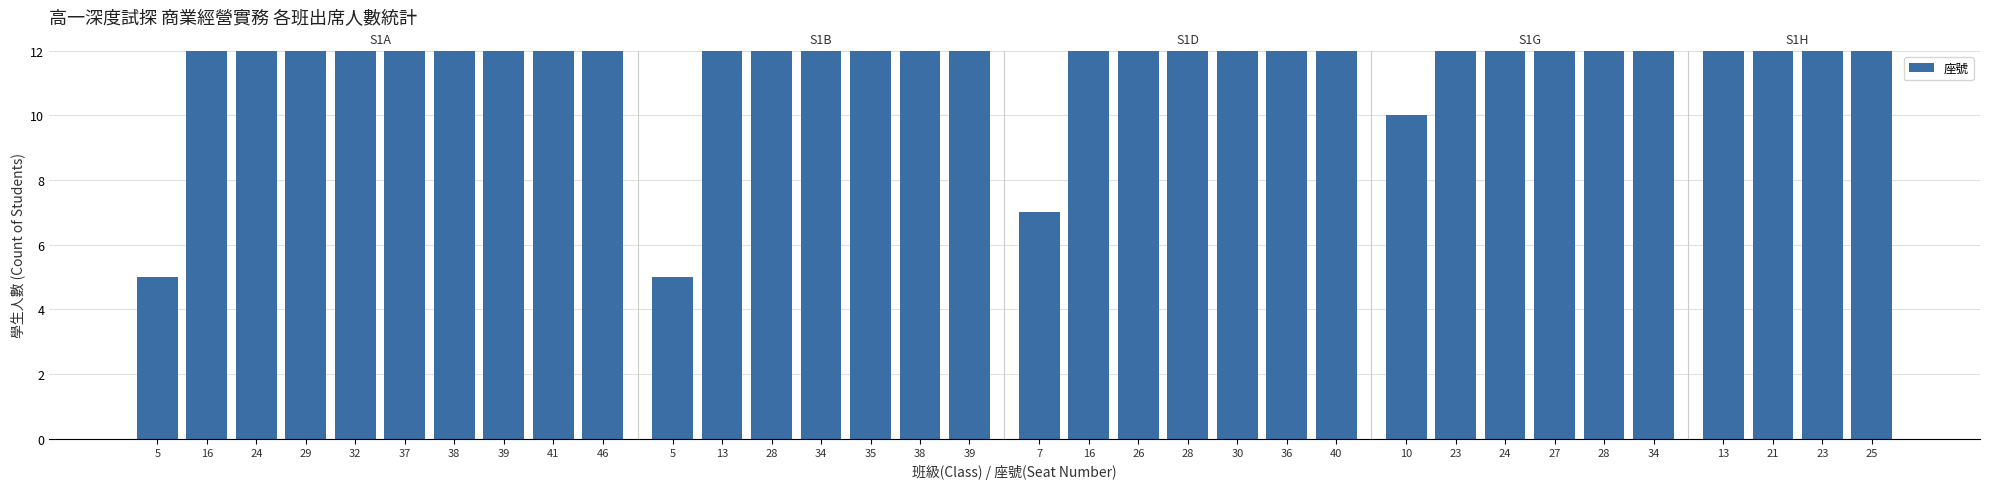

Which has a higher value, 28 or 23?

28